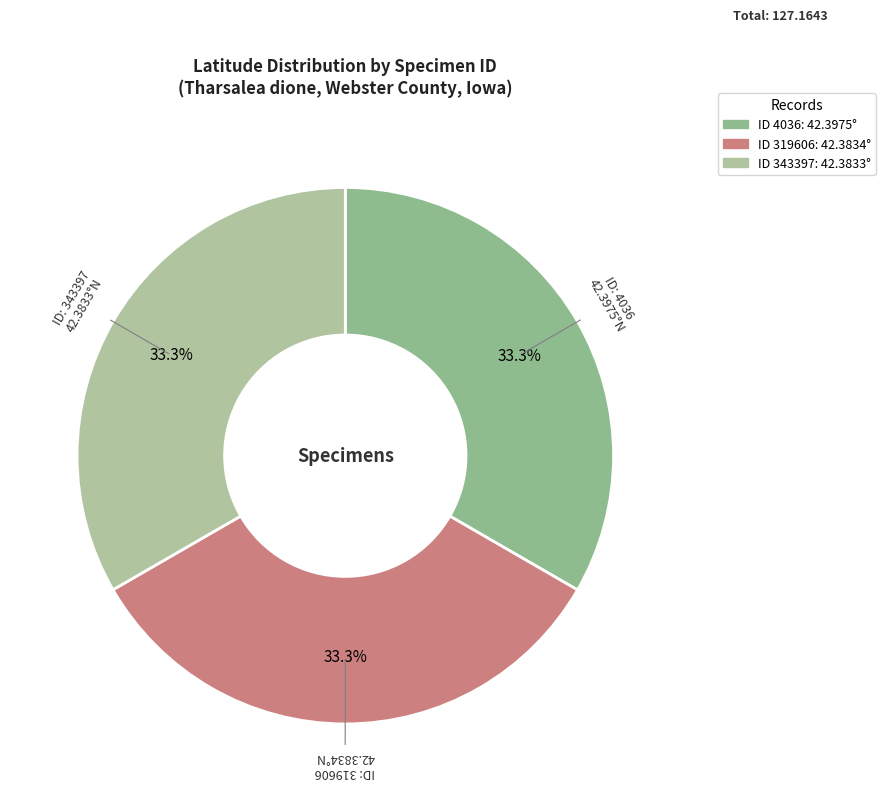

Is there a majority slice in this chart?

No